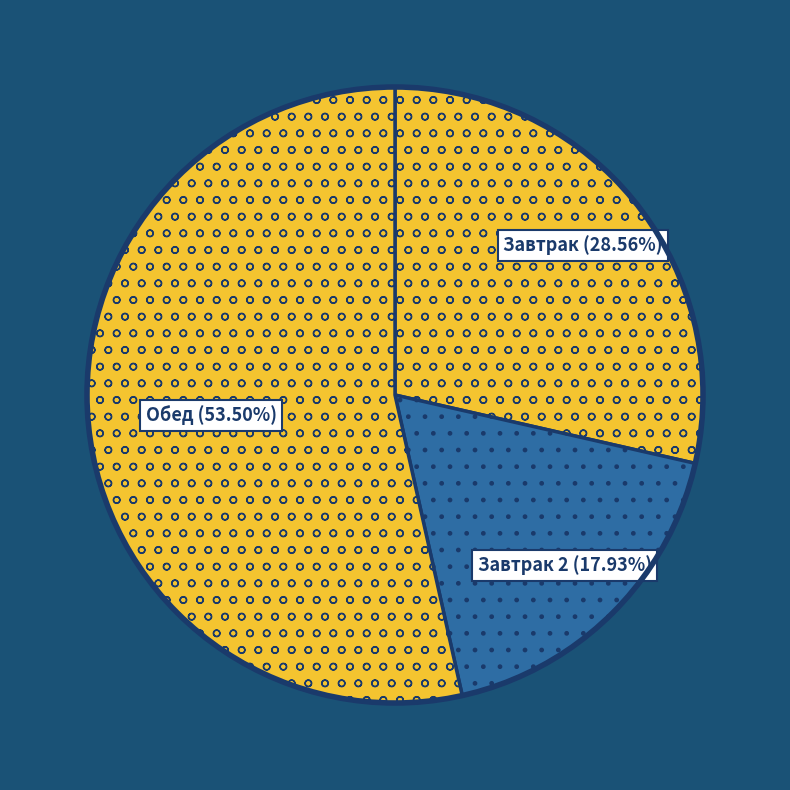

Does Завтрак 2 account for over 50% of the chart?

No